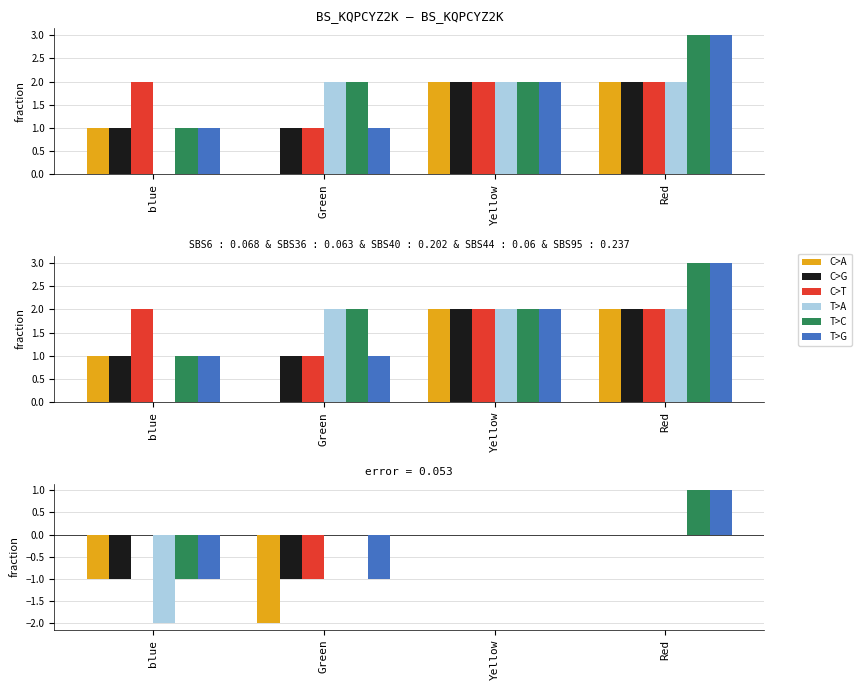

True or false: C>G has a value of -1 at Yellow.

False